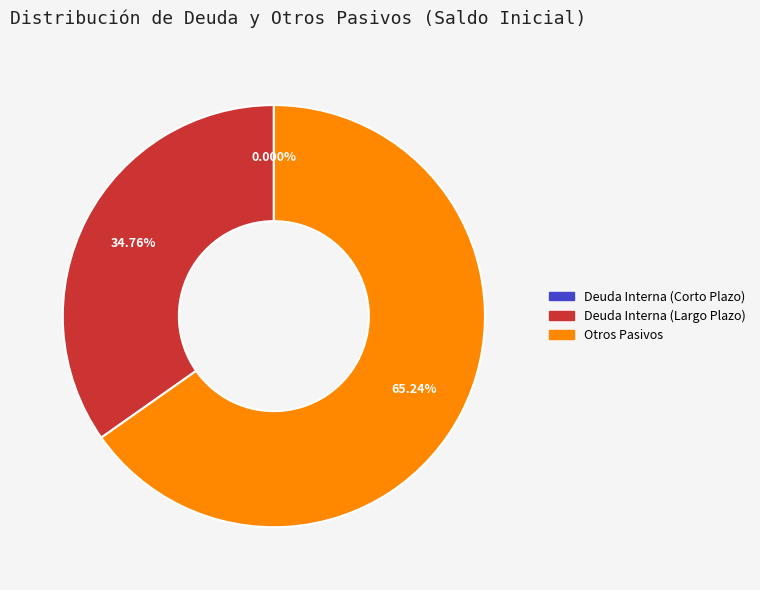

Does any single category account for the majority?

Yes